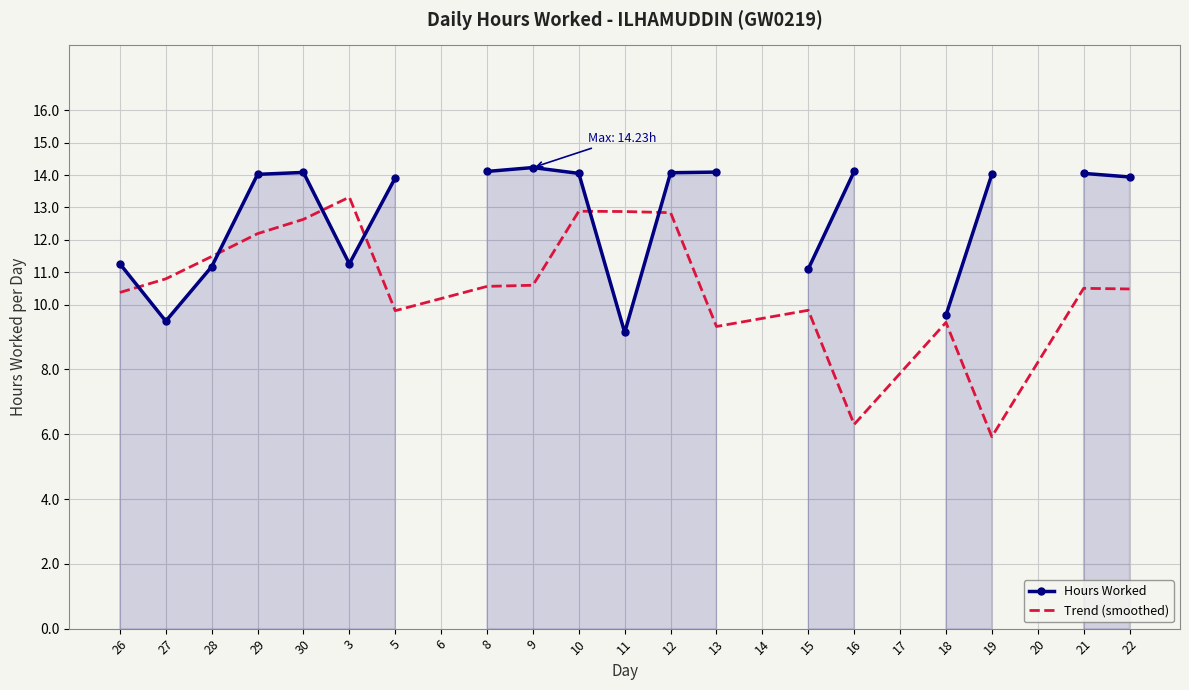

What is the label of the 2nd point from the right?

21